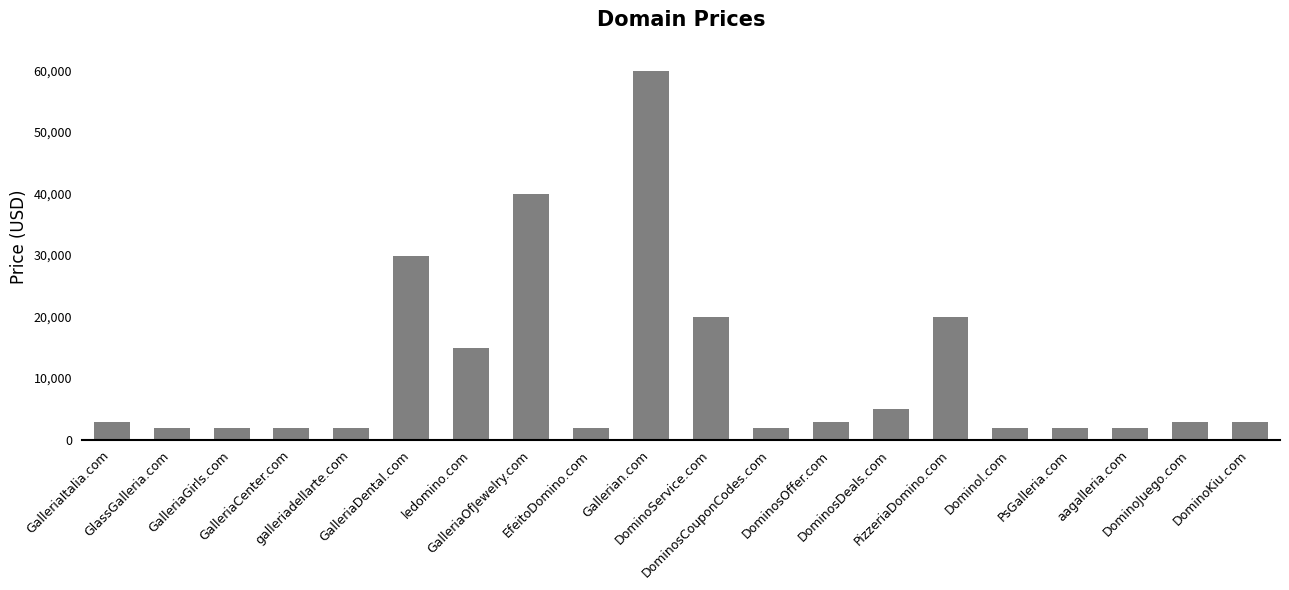

What is the difference between the second highest and minimum values?

38000